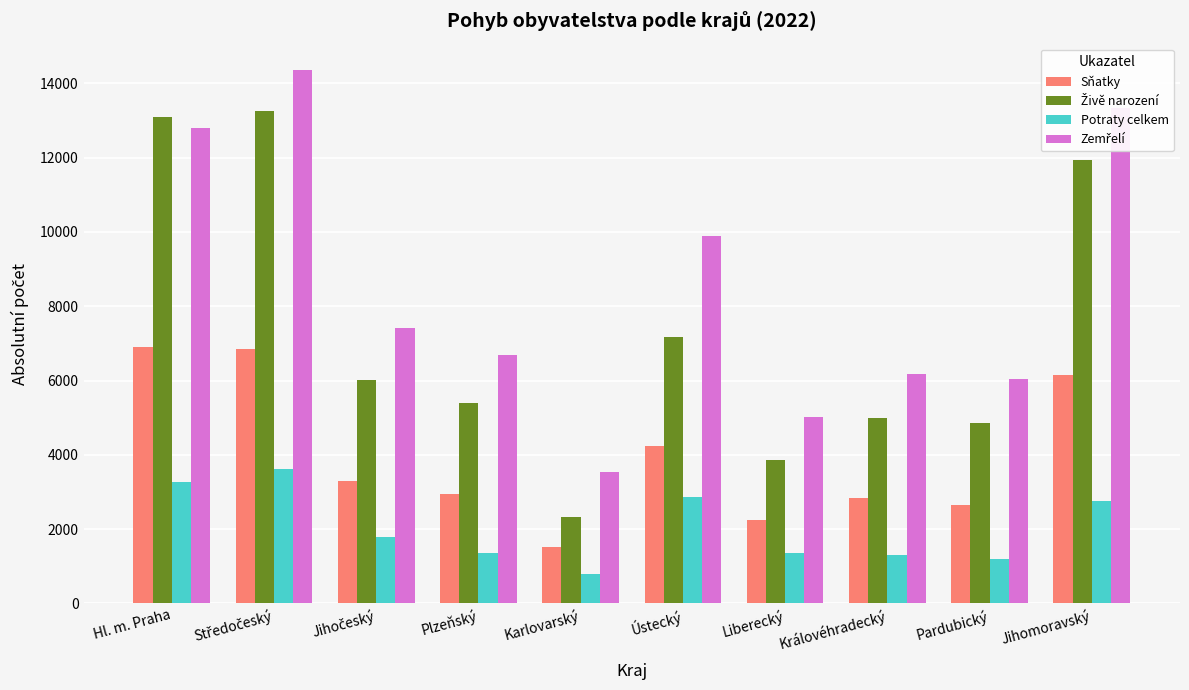

What is the label of the 3rd bar from the right?

Královéhradecký